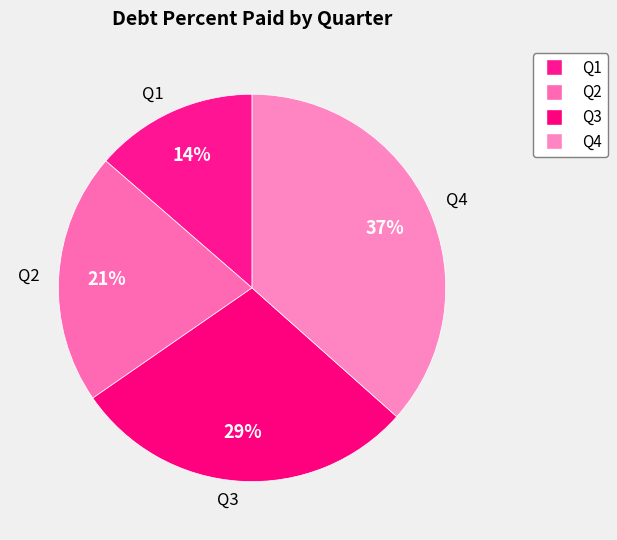

What percentage is the Q1 slice, to the nearest percent?

14%